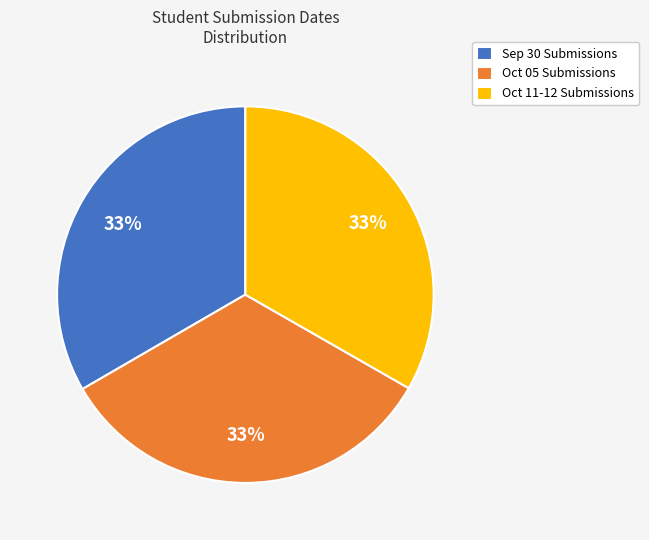

Combined, do Oct 05 Submissions and Sep 30 Submissions account for over 50%?

Yes